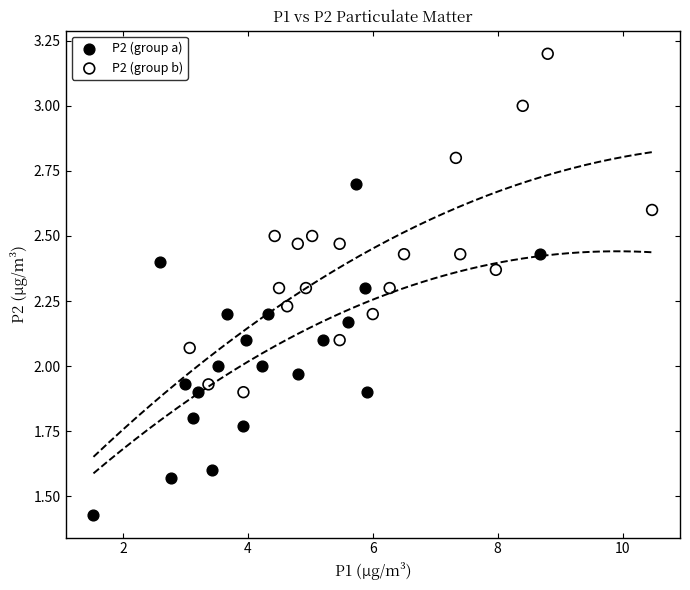

Which series reaches the minimum Y coordinate?

P2 (group a)